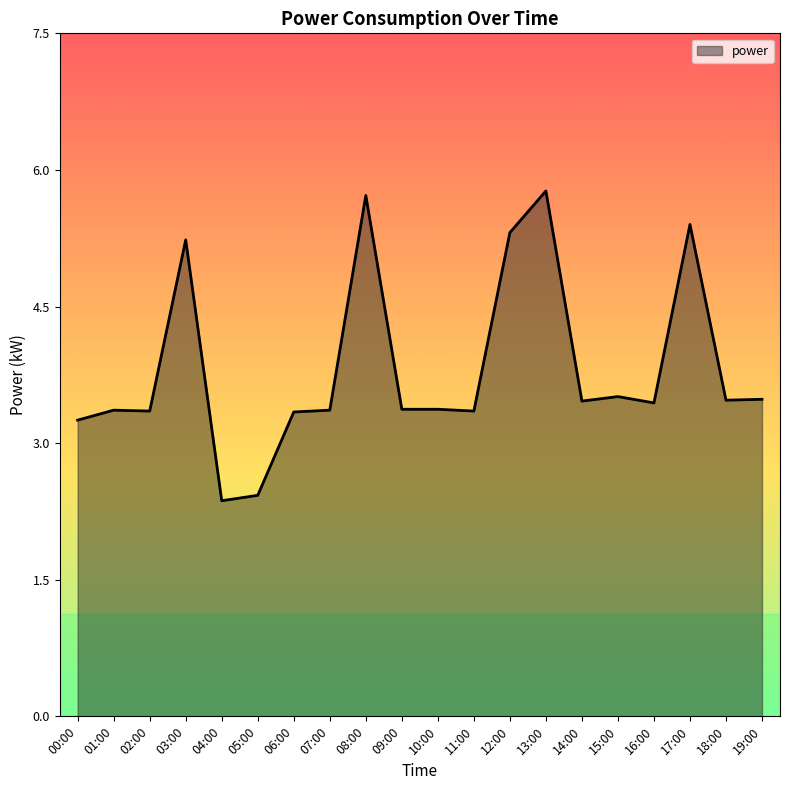

What is the difference between the maximum and minimum values?

3.4